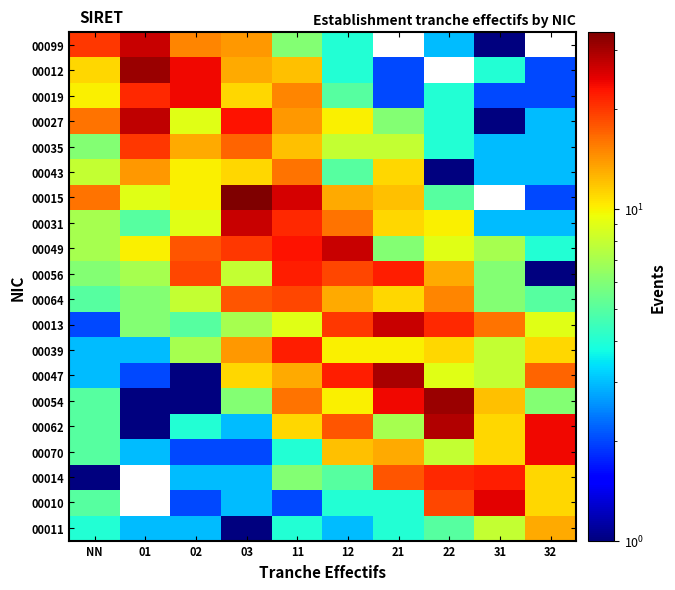

How many values in the 00010 series are below 4?

3